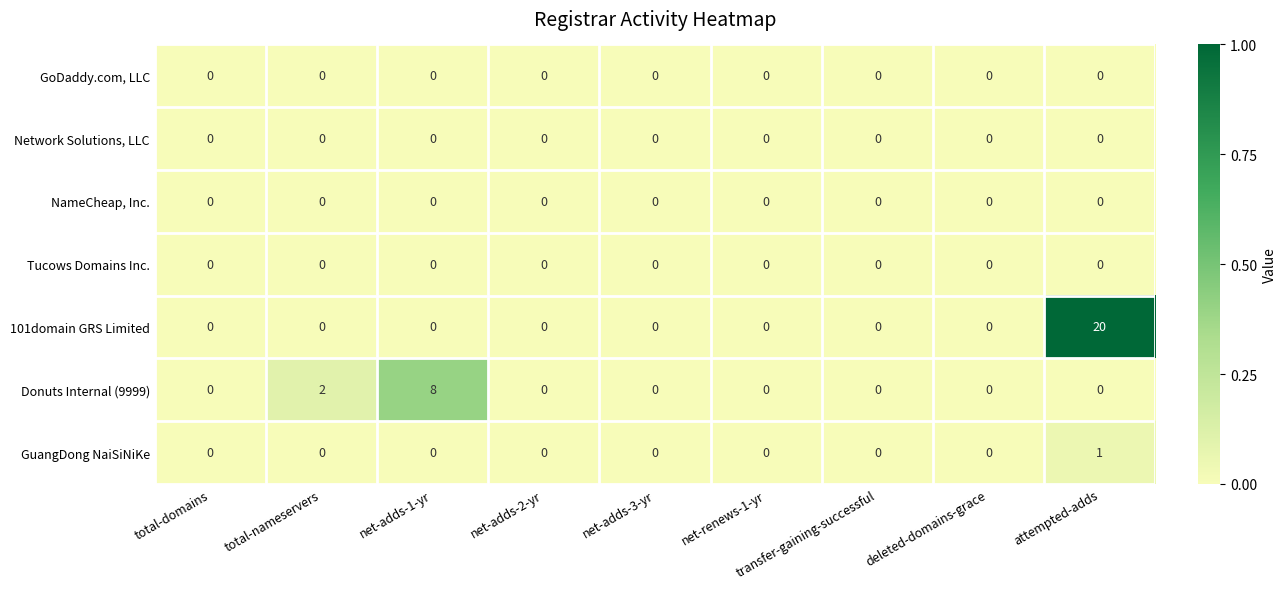

What is the total value across all series at attempted-adds?

21